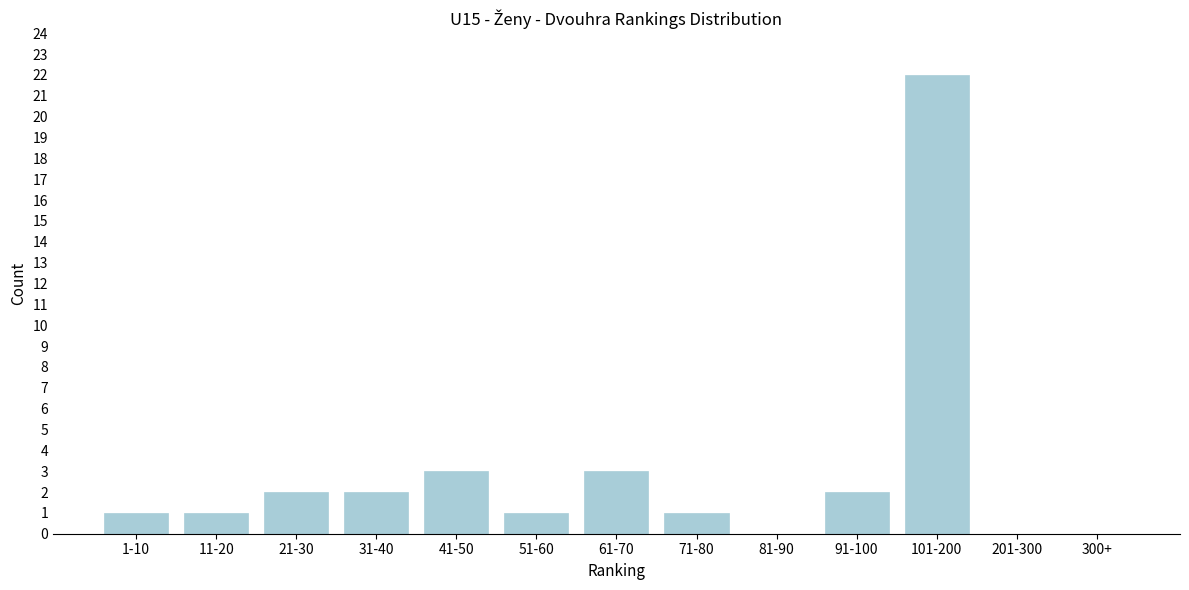

Reading left to right, transcribe all the data shown in this chart.

1-10=1	11-20=1	21-30=2	31-40=2	41-50=3	51-60=1	61-70=3	71-80=1	81-90=0	91-100=2	101-200=22	201-300=0	300+=0